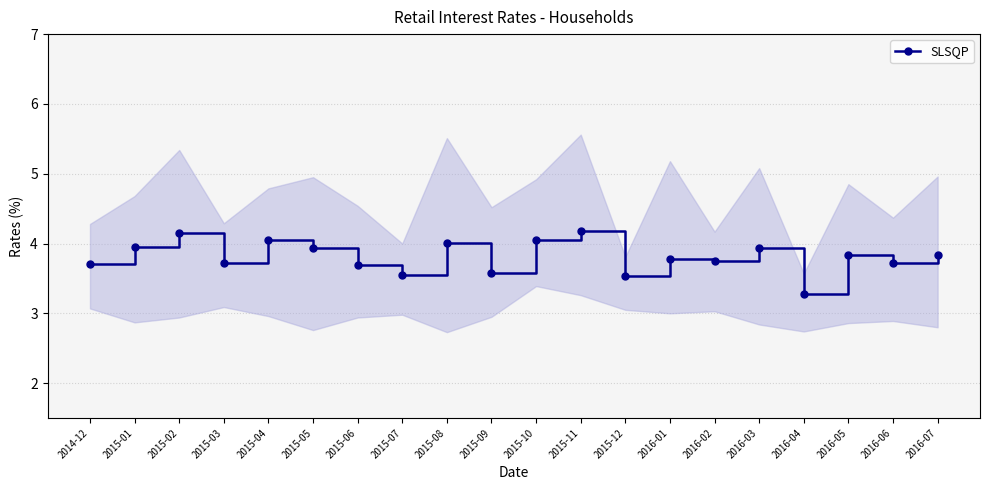

At which label is the value closest to 3?

2016-04